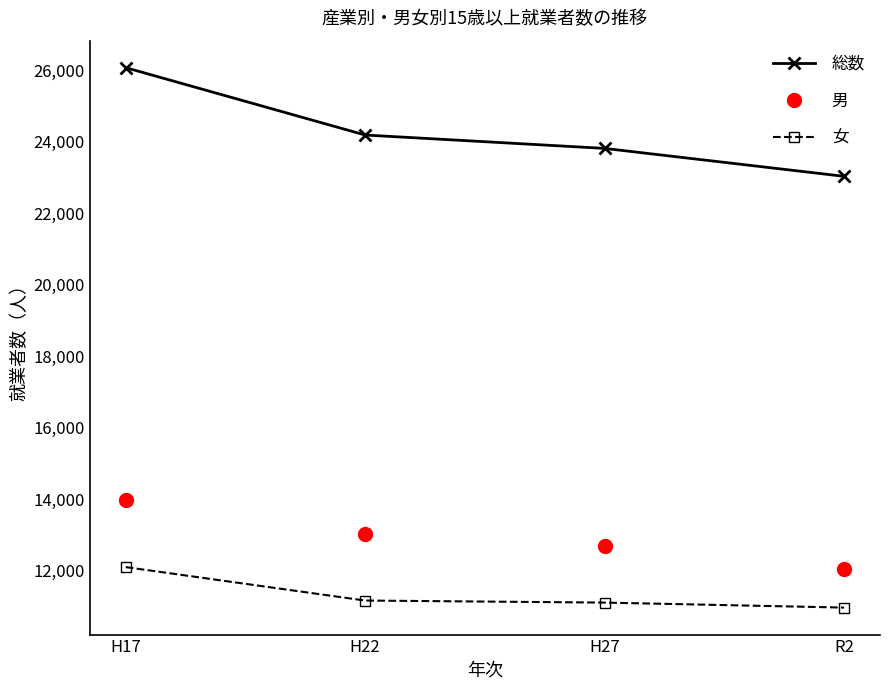

How many series are shown in this chart?

3